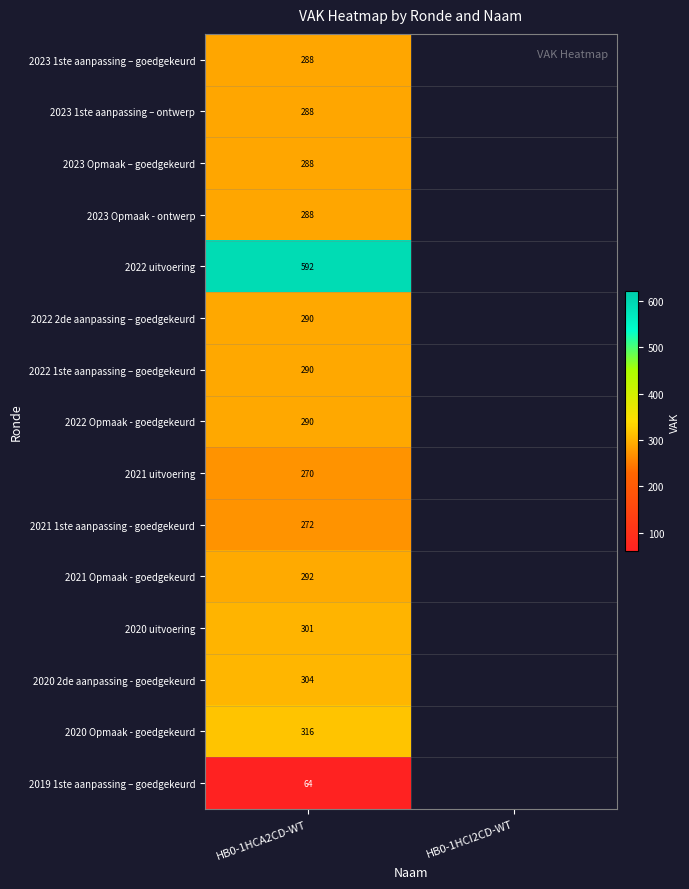

The 2019 1ste aanpassing – goedgekeurd series shows 14 at HB0-1HCA2CD-WT. True or false?

False